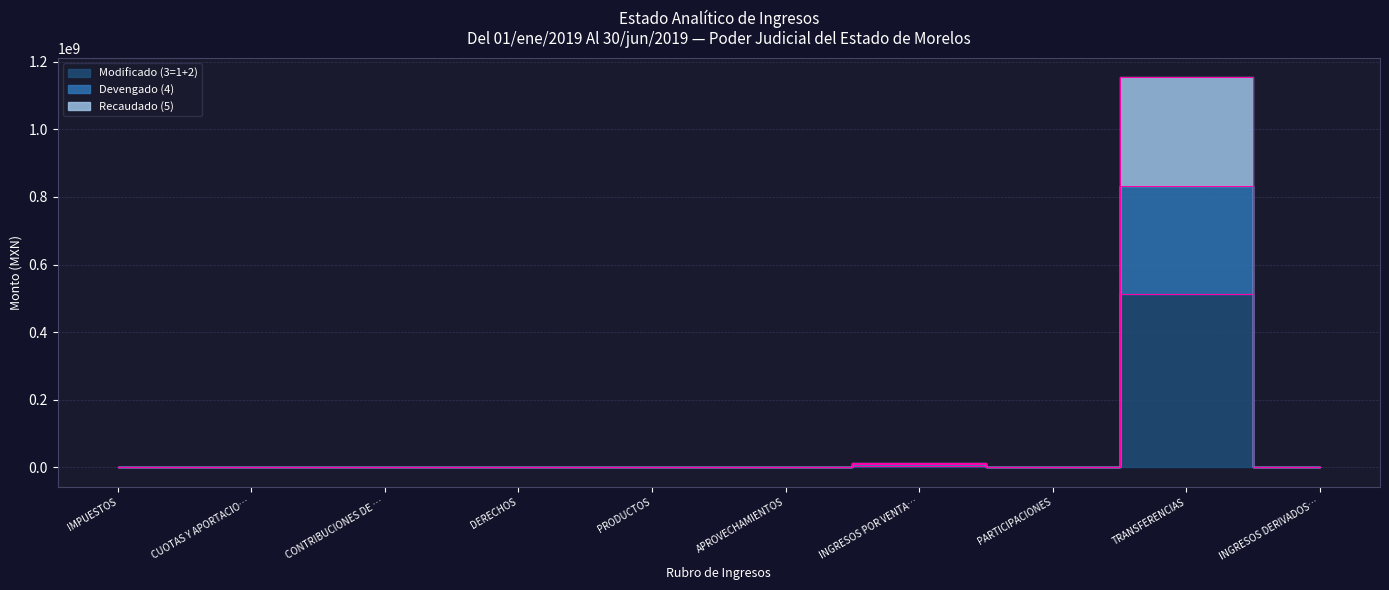

How many series are shown in this chart?

3